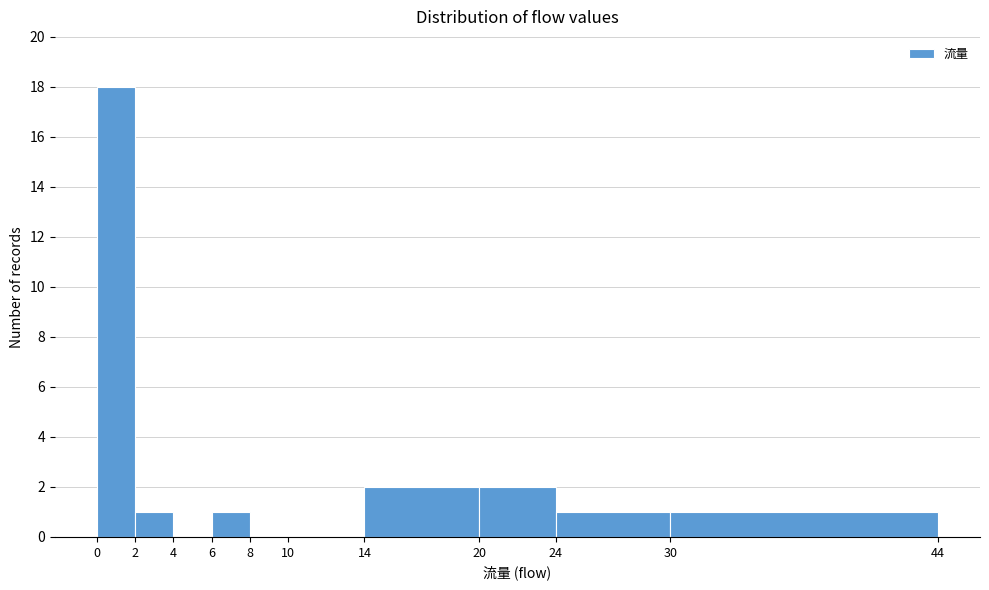

Over which range of the x-axis is the bar tallest?

0 to 2